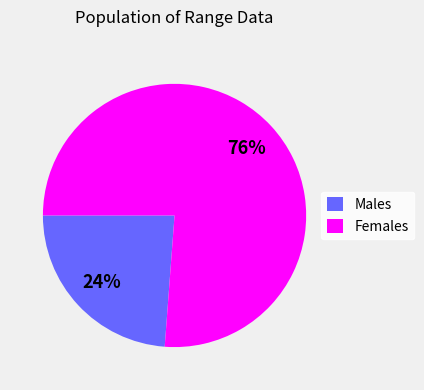

The Females slice represents 76% of the pie. True or false?

True